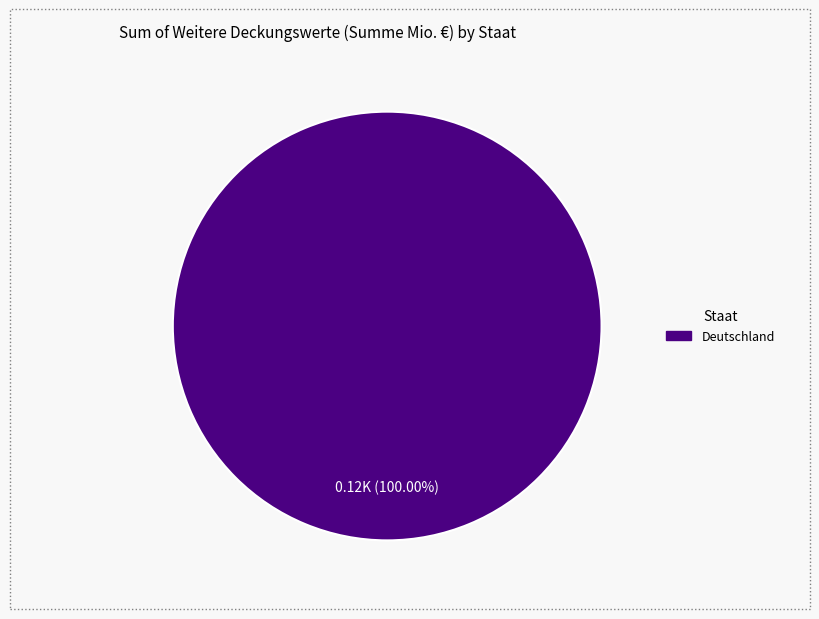

Is there any slice that represents more than half of the pie?

Yes